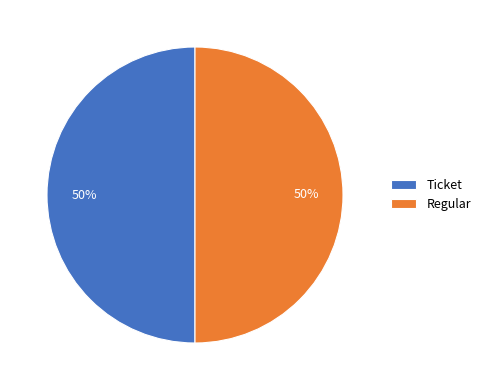

To the nearest percent, what is the combined percentage of Regular and Ticket?

100%